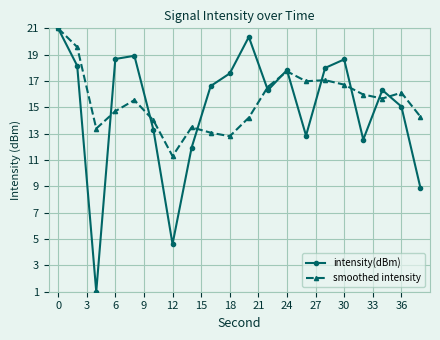

In intensity(dBm), how many points are higher than both neighbors (excluding endpoints)?

5